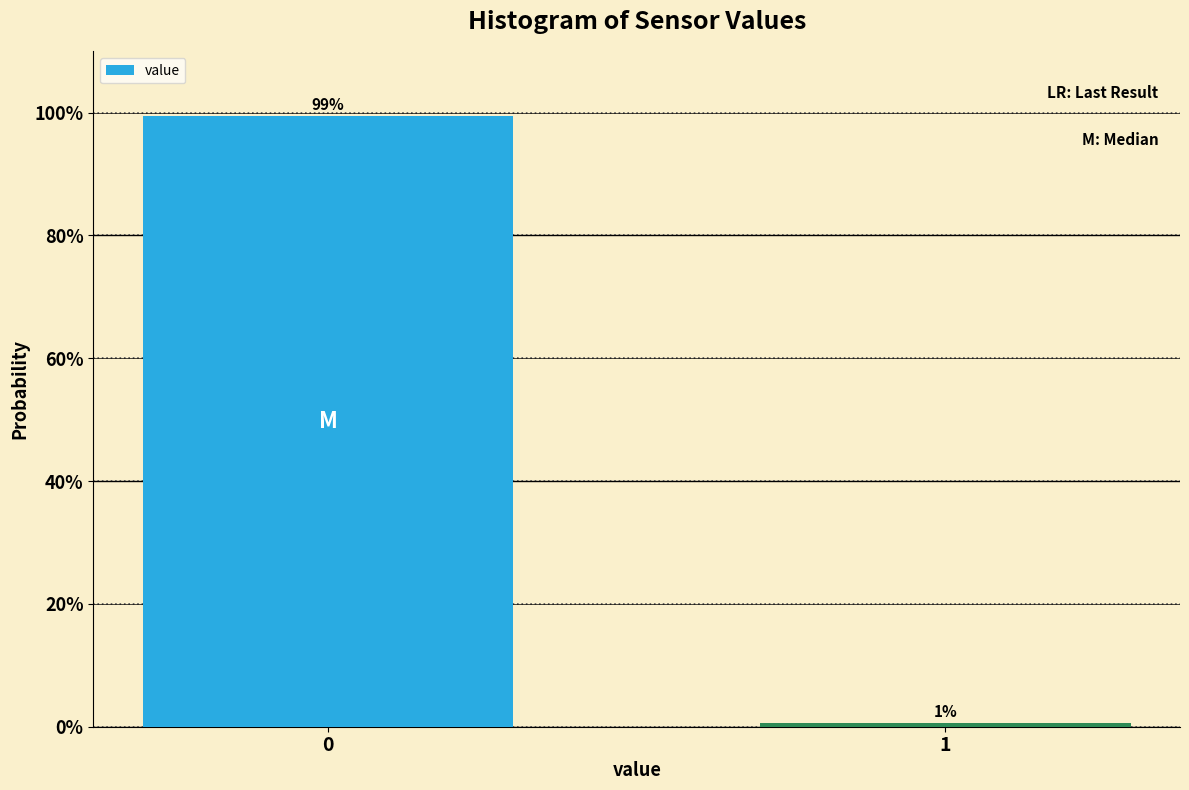

List the labels in order of value, largest first.

0, 1